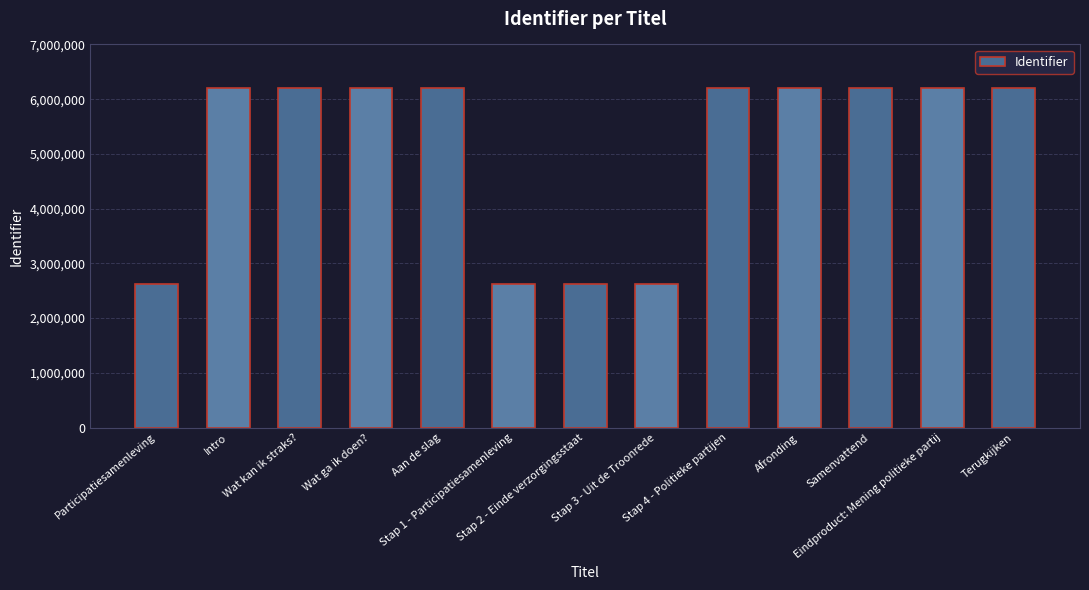

What is the maximum value shown in the chart?

6200364